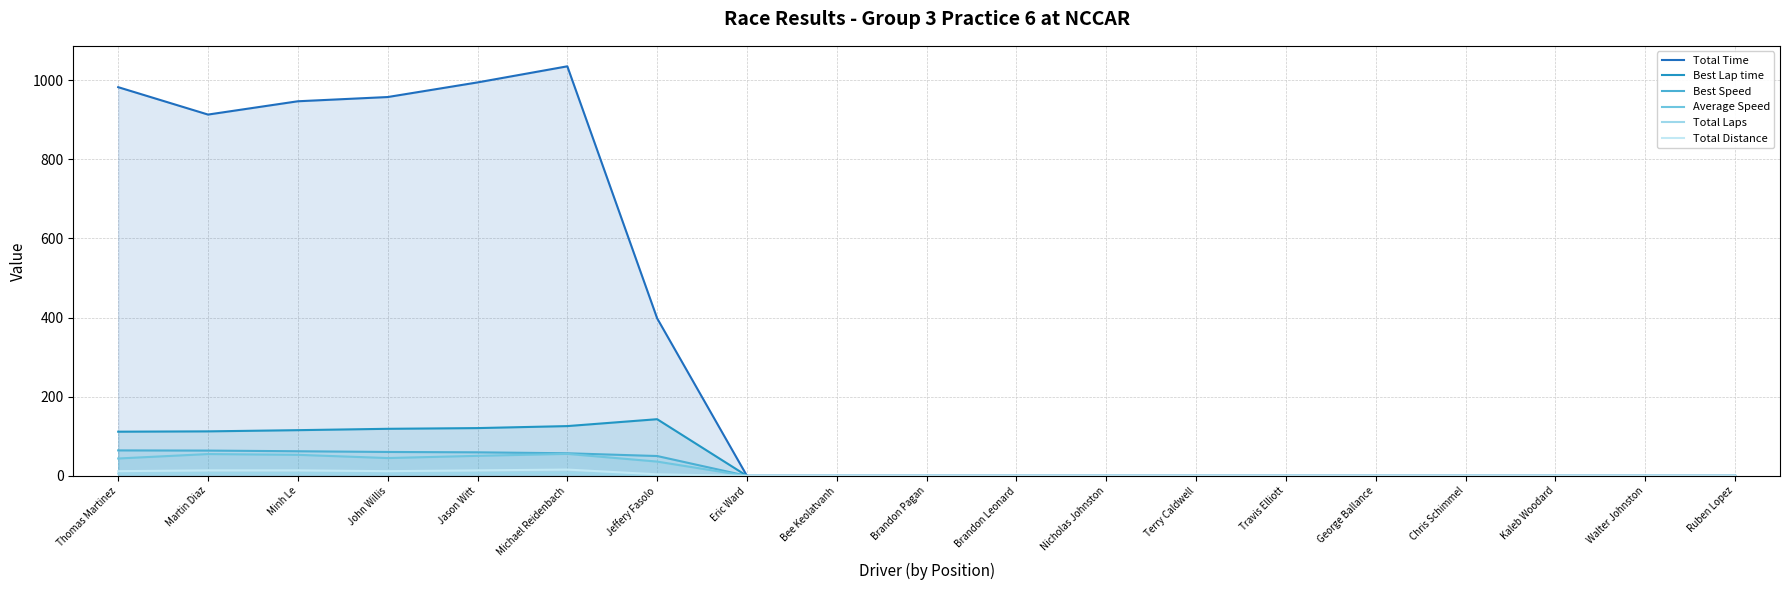

Reading left to right, what are all the values shown in this chart?

Total Time: 982.1	912.9	946.4	957.1	994.1	1034.7	398.0	0.0	0.0	0.0	0.0	0.0	0.0	0.0	0.0	0.0	0.0	0.0	0.0
Best Lap time: 111.7	112.5	115.6	119.0	120.8	125.9	143.3	0.0	0.0	0.0	0.0	0.0	0.0	0.0	0.0	0.0	0.0	0.0	0.0
Best Speed: 64.5	64.0	62.3	60.5	59.6	57.2	50.3	0.0	0.0	0.0	0.0	0.0	0.0	0.0	0.0	0.0	0.0	0.0	0.0
Average Speed: 44.0	55.2	53.3	45.1	50.7	55.7	36.2	0.0	0.0	0.0	0.0	0.0	0.0	0.0	0.0	0.0	0.0	0.0	0.0
Total Laps: 6.0	7.0	7.0	6.0	7.0	8.0	2.0	0.0	0.0	0.0	0.0	0.0	0.0	0.0	0.0	0.0	0.0	0.0	0.0
Total Distance: 12.0	14.0	14.0	12.0	14.0	16.0	4.0	0.0	0.0	0.0	0.0	0.0	0.0	0.0	0.0	0.0	0.0	0.0	0.0